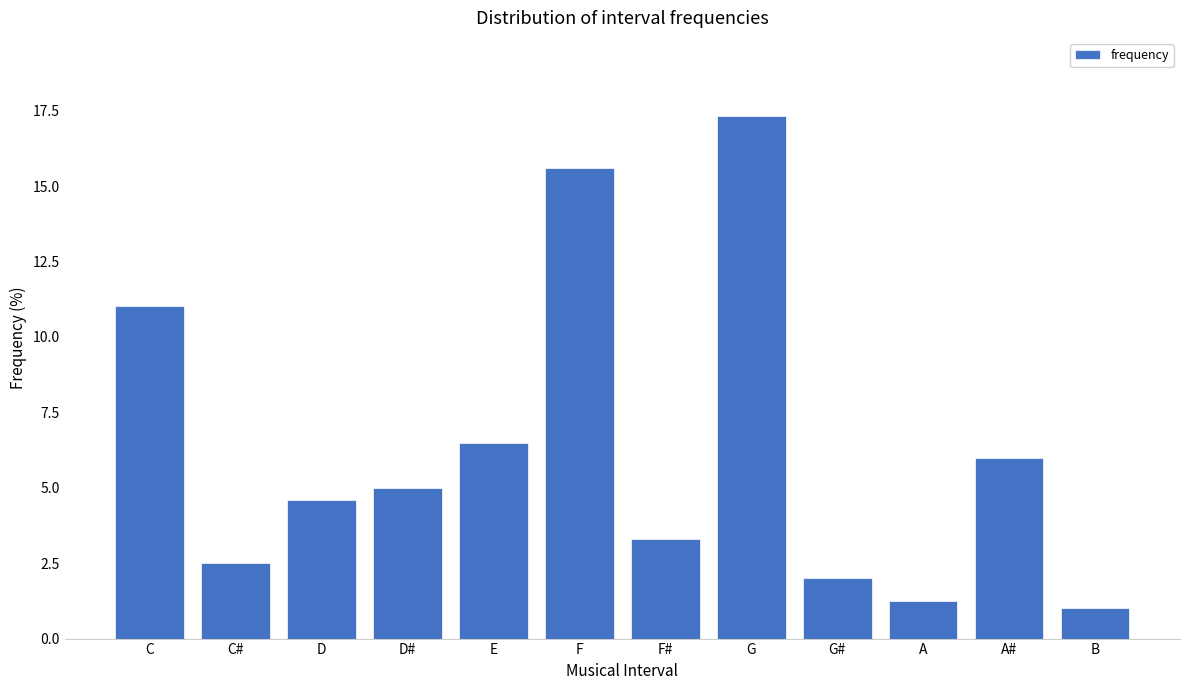

Reading right to left, list all the values displayed in this chart.

1.0	6.0	1.2	2.0	17.3	3.3	15.6	6.5	5.0	4.6	2.5	11.0